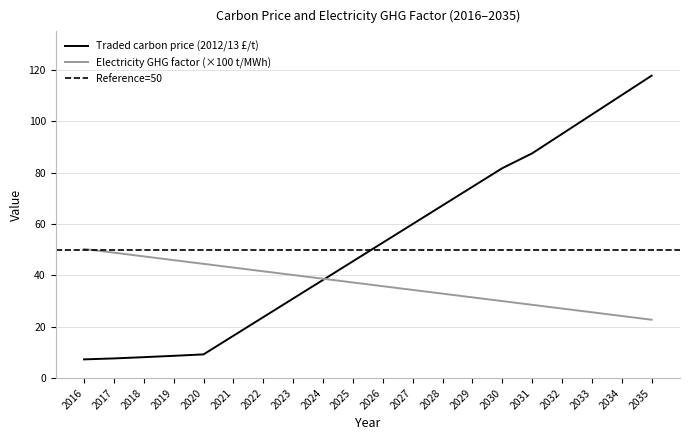

What is the total value across all series at 2033?

128.3